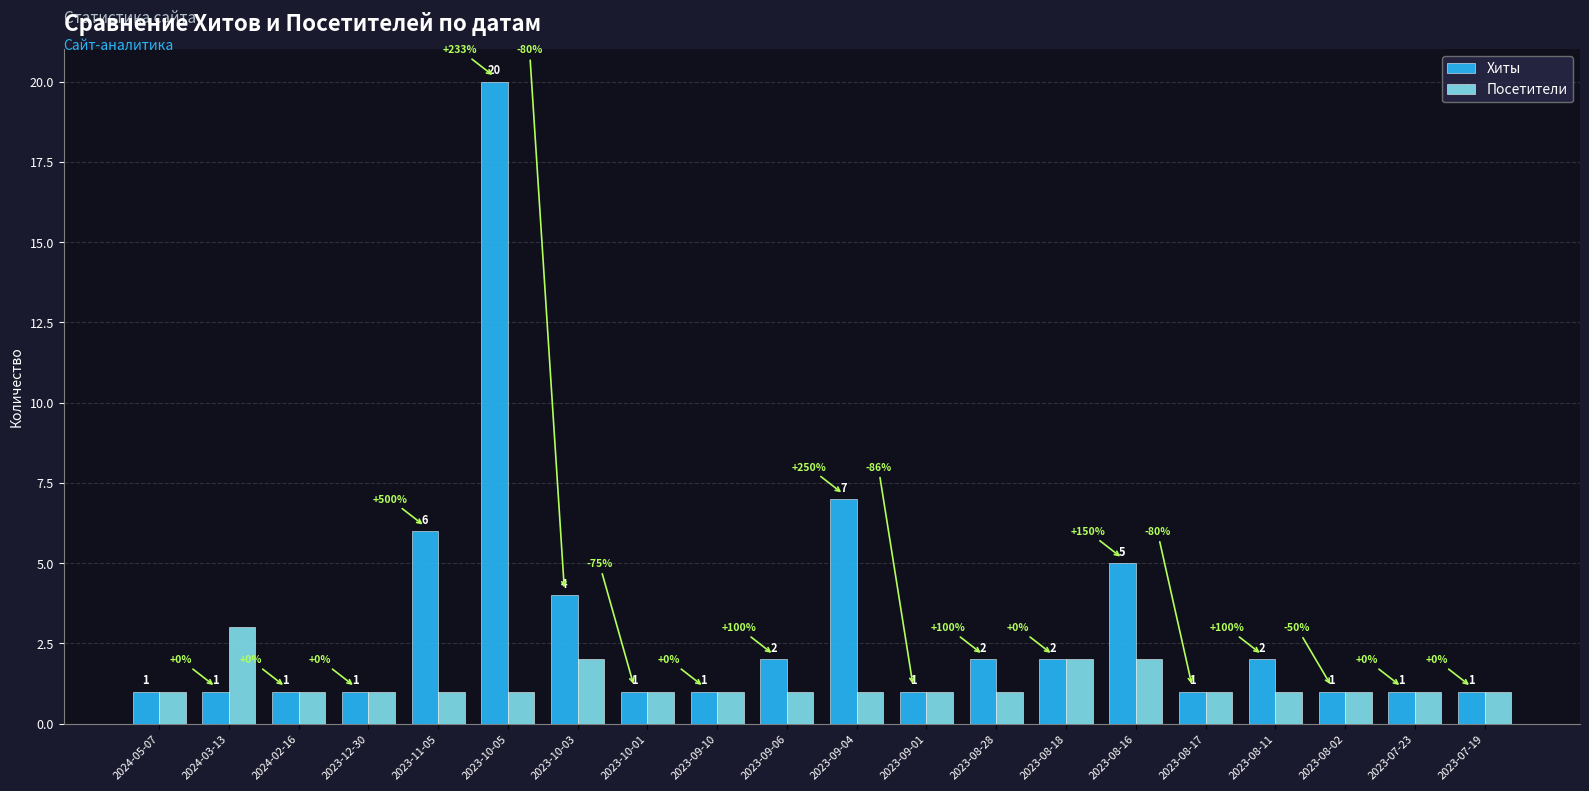

How many data points does each series have?

20